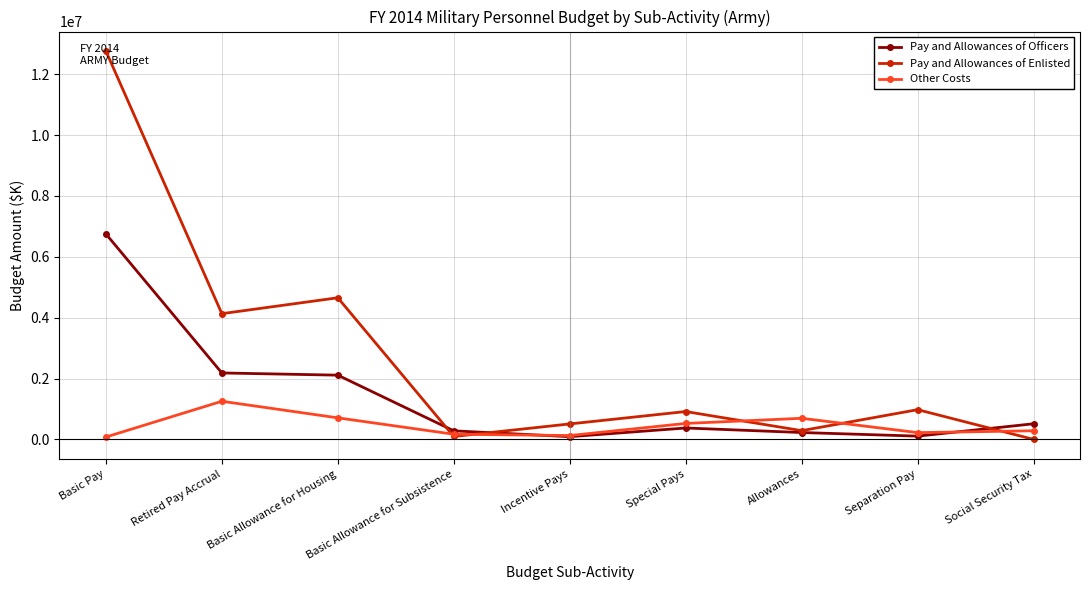

What position from the right is Incentive Pays?

5